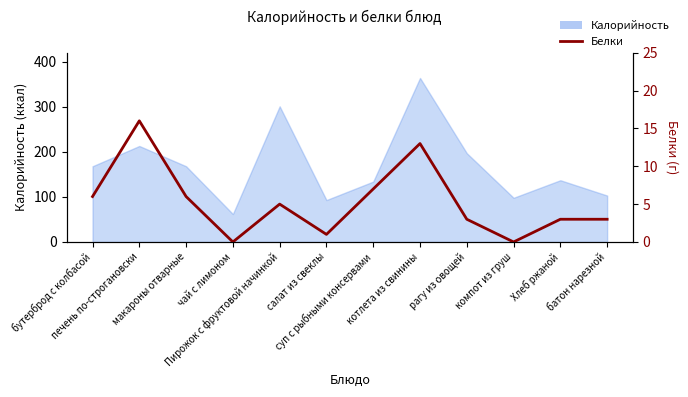

At which category does the data reach its first local peak?

печень по-строгановски